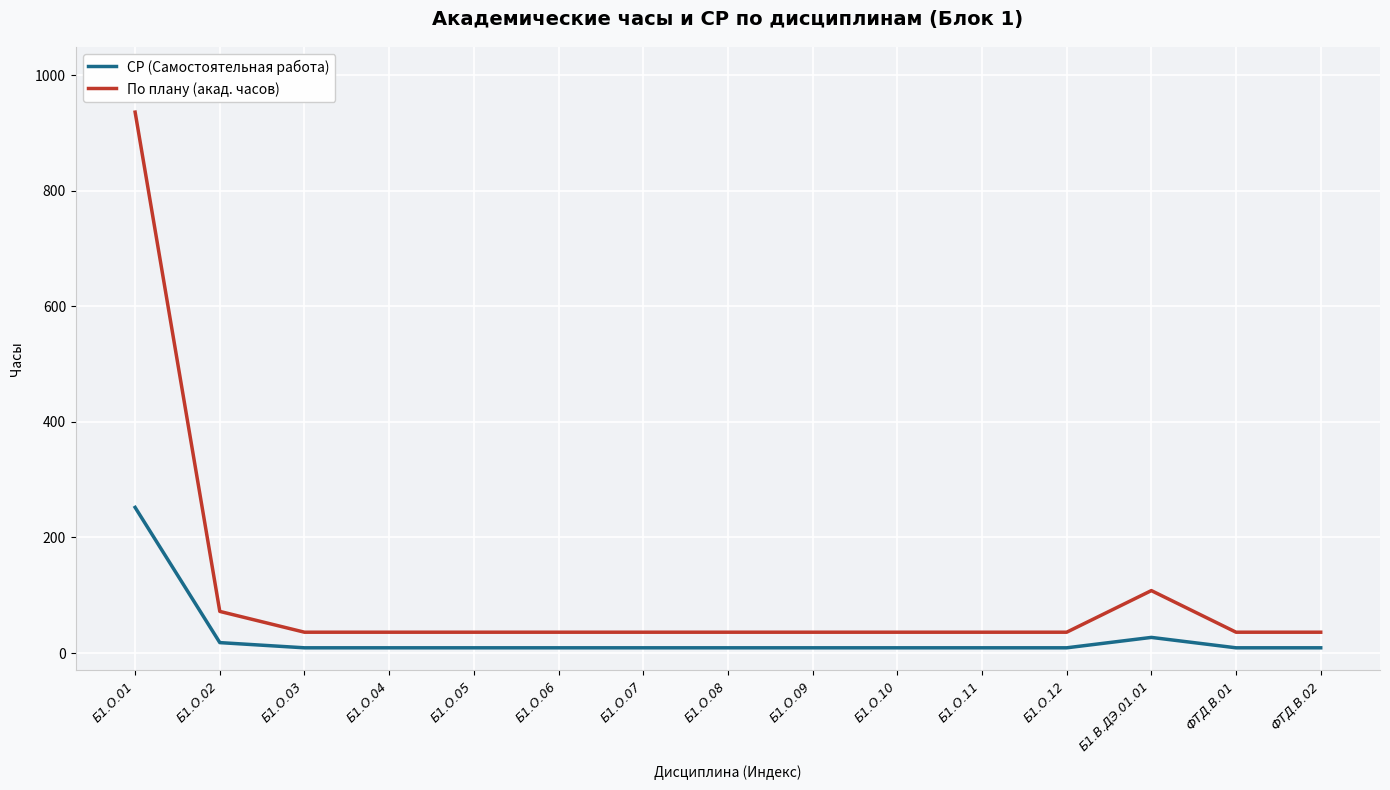

Which series has the largest range (max minus min)?

По плану (акад. часов)